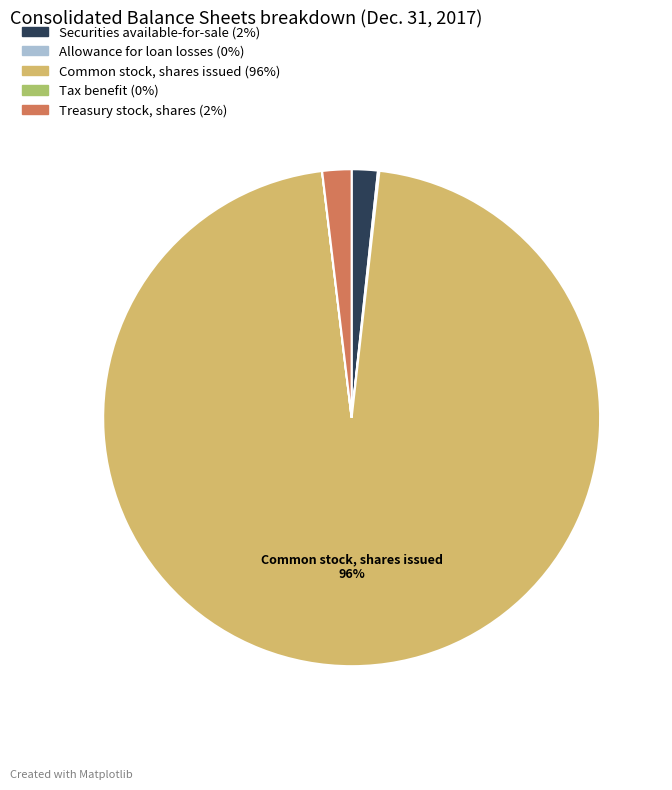

To the nearest percent, what is the difference between the largest and smallest slice percentages?

96%